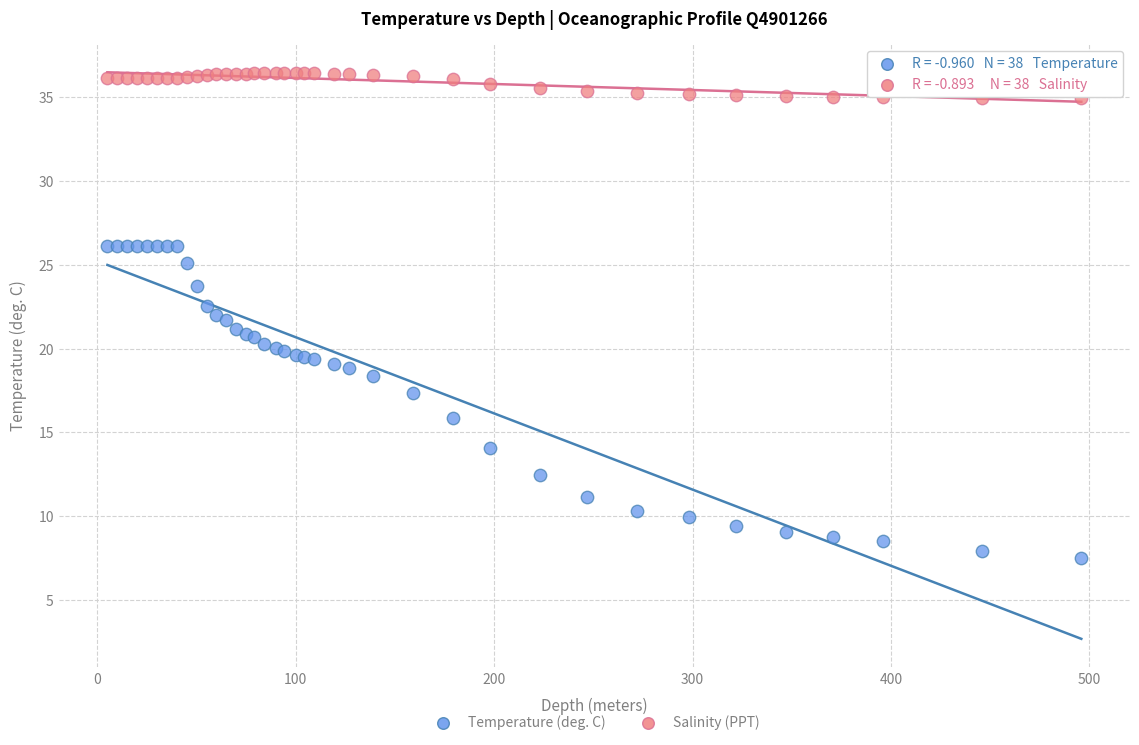

Which series reaches the minimum Y coordinate?

Temperature (deg. C)